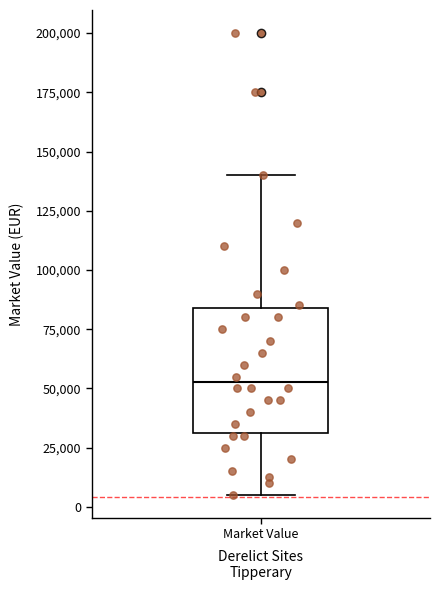

Read this box plot against the y-axis: the position of the median line, the range covered by the box, and the ends of both whiskers. The values are not printed on the chart, so give them approximately, as read against the axis.

median 55000, box 30000 to 85000, whiskers 5000 to 140000